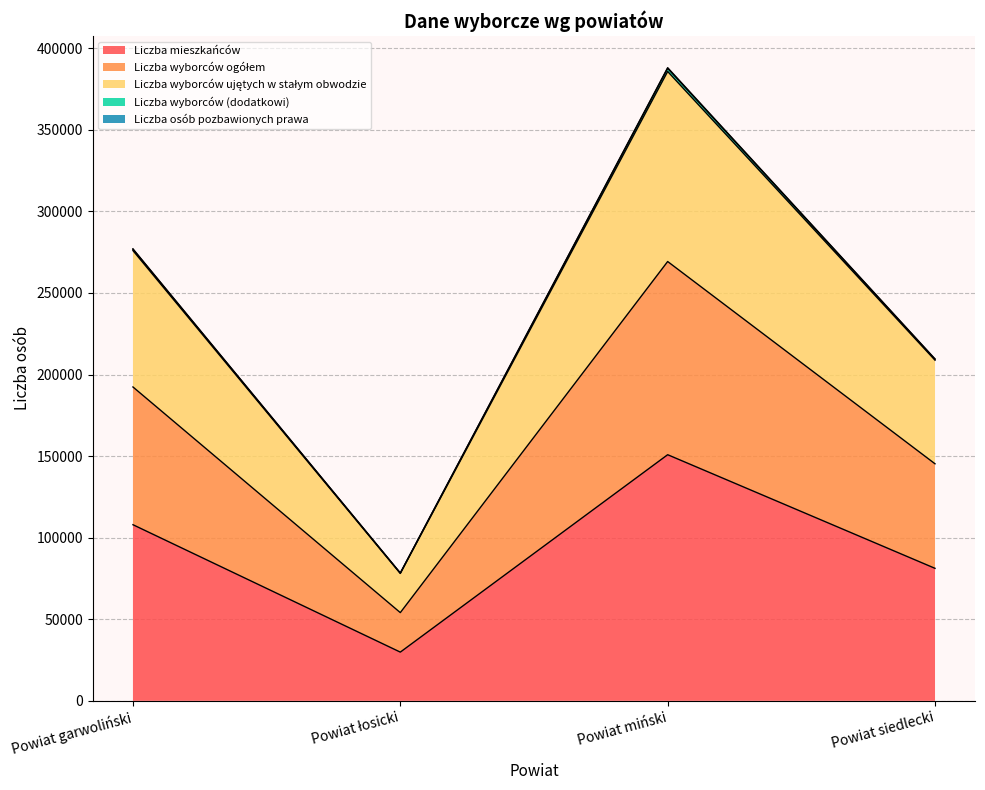

What is the maximum value for Liczba mieszkańców?

150869